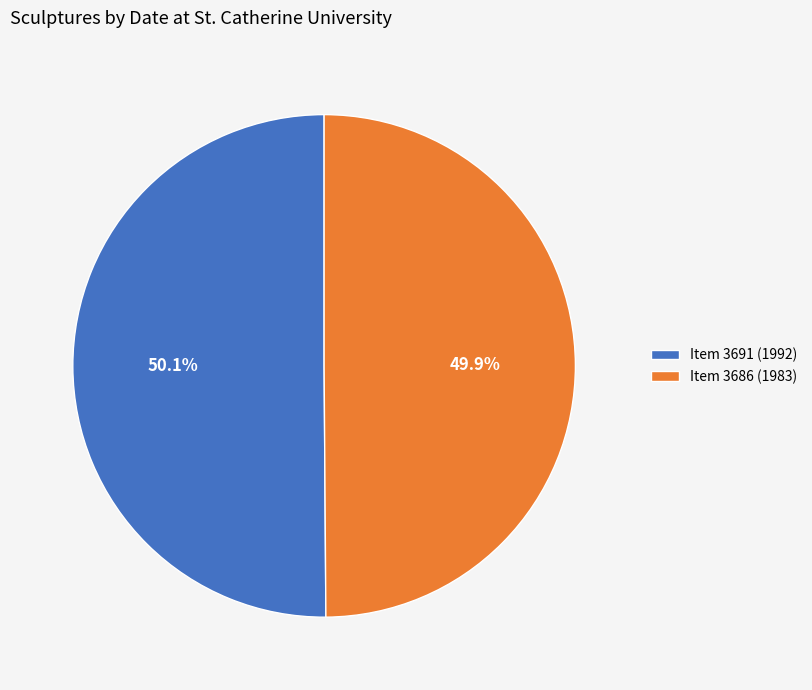

Is there any slice that represents more than half of the pie?

Yes